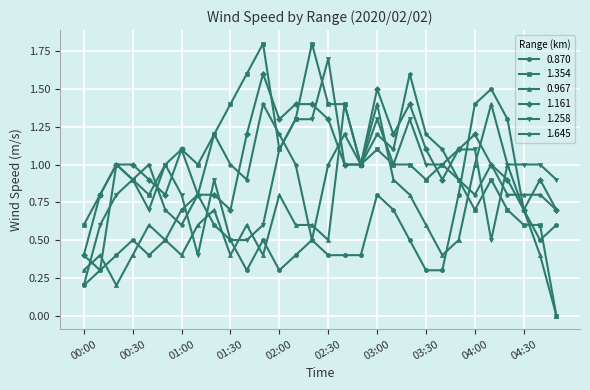

Which series has the largest range (max minus min)?

1.354